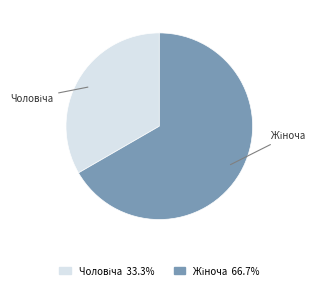

Count the number of slices in the pie.

2